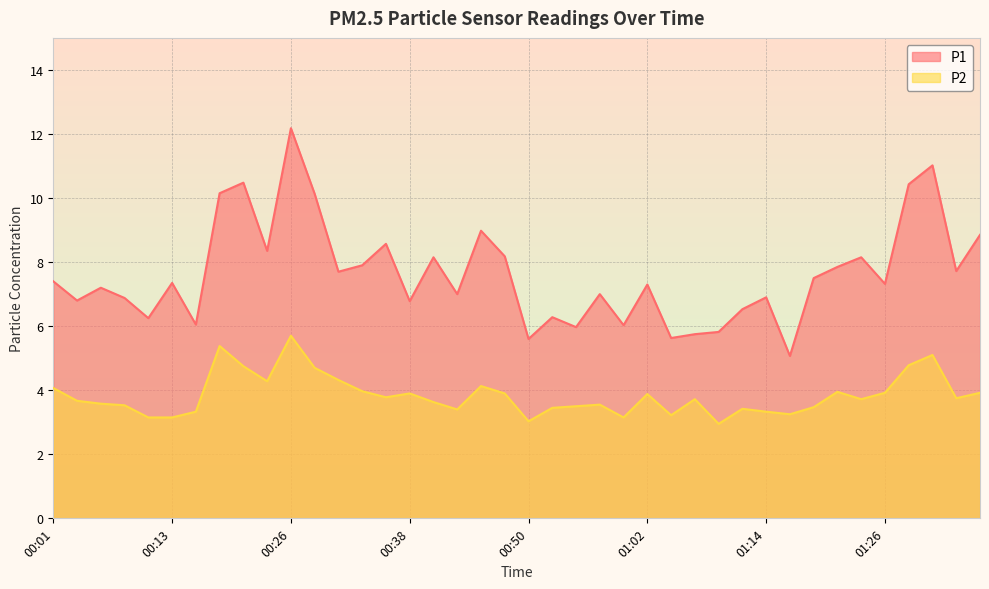

The P2 series shows 3.3 at 01:14. True or false?

True